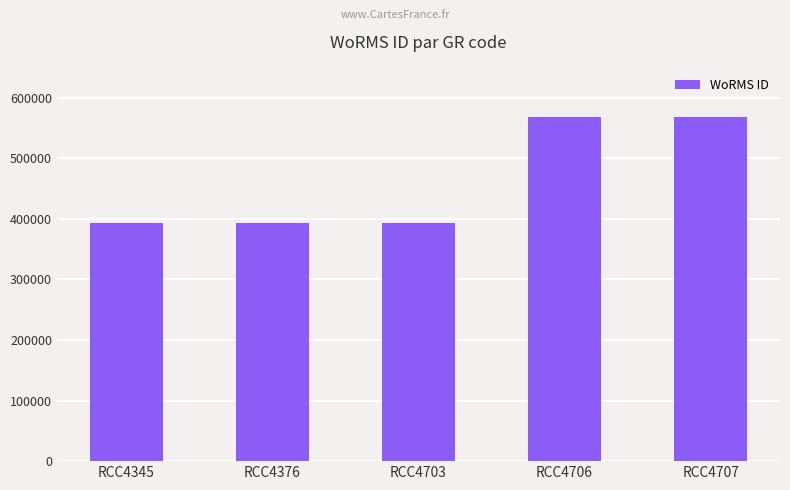

What is the greatest value displayed?

567587